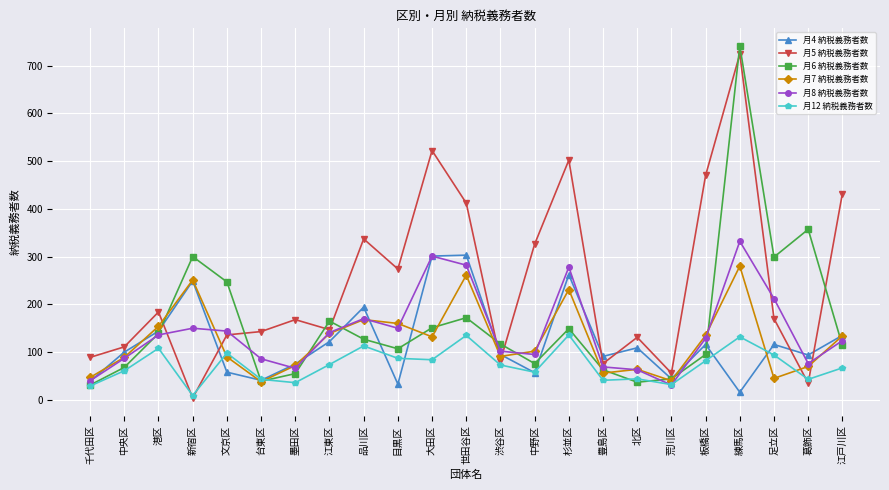

What is the difference between the highest and lowest values at 台東区?

105